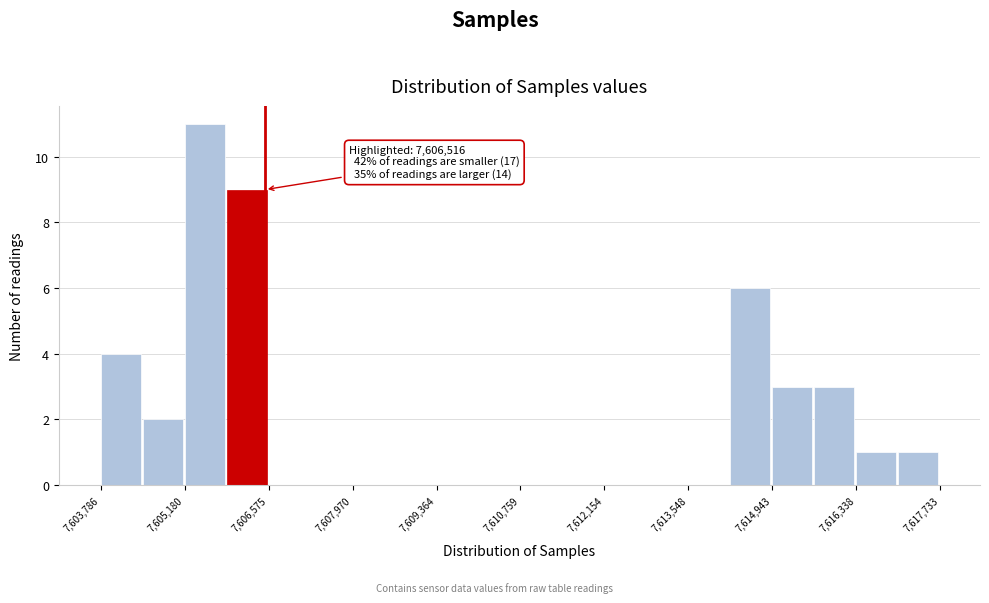

Read against the x-axis, roughly where is the centre of the tallest bar?

7605600